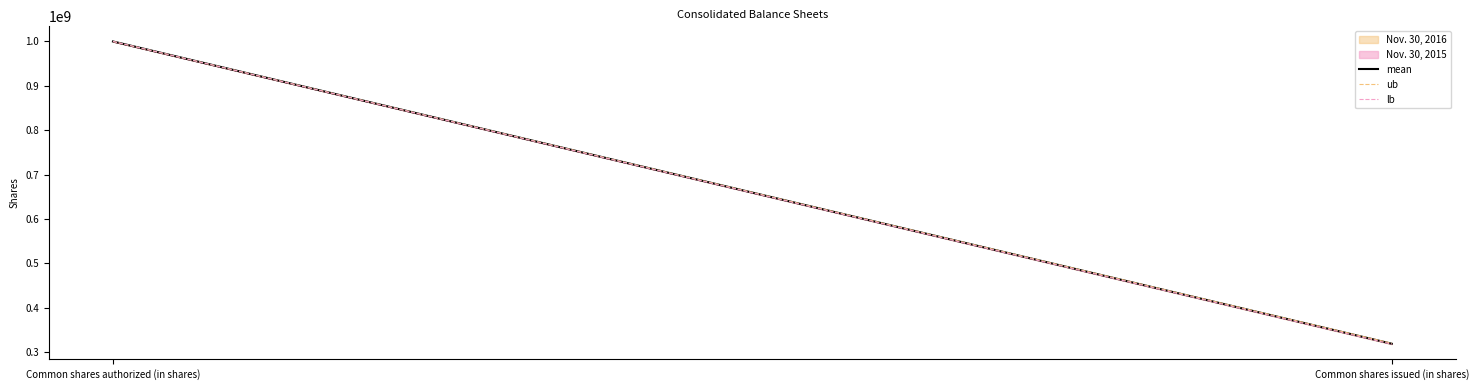

What is the difference between the maximum and minimum values in the ub series?

680000000